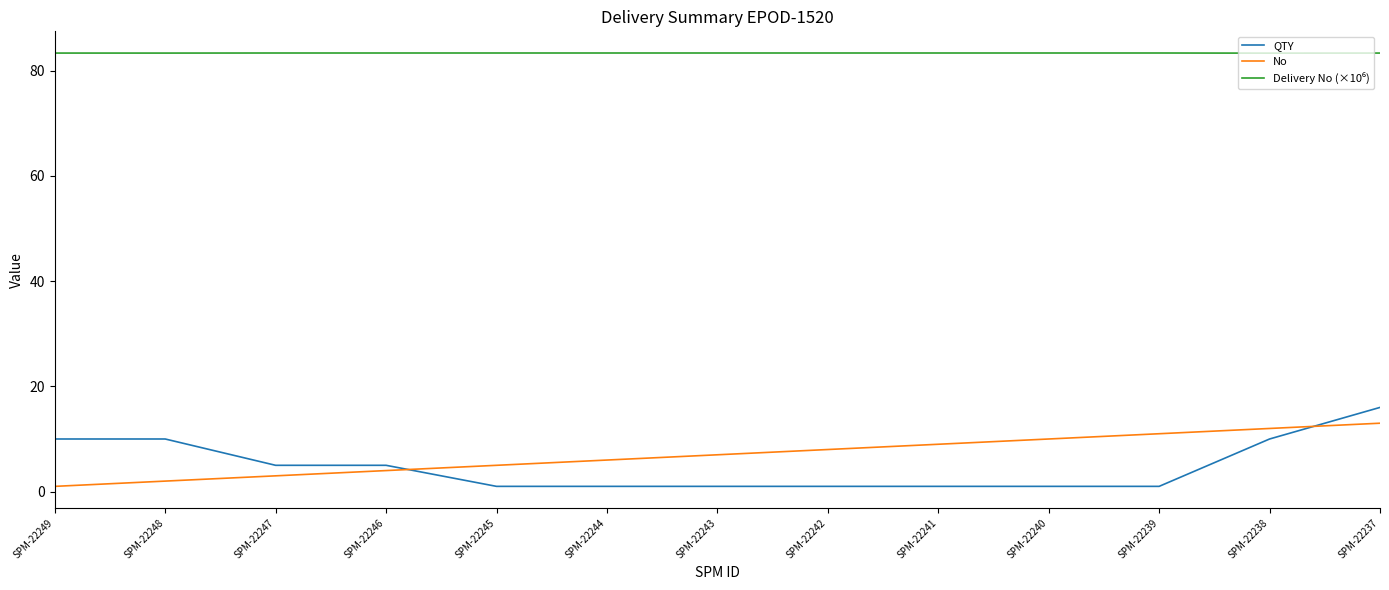

The value of No at SPM-22240 is 10.0. True or false?

True